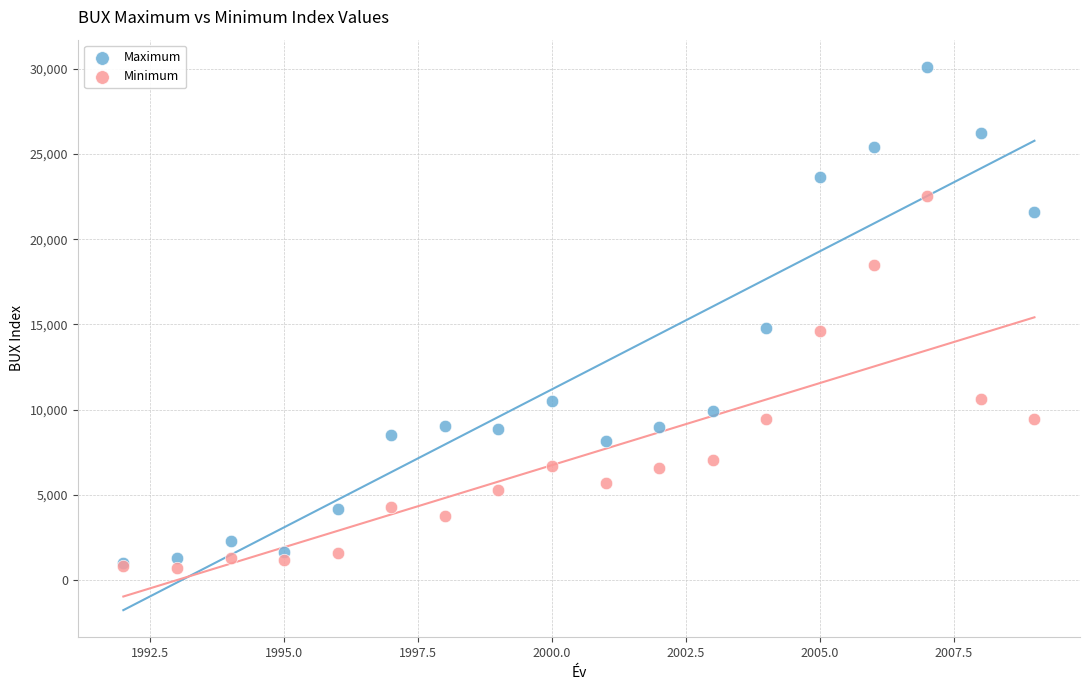

What are all the series names shown in the legend?

Maximum, Minimum